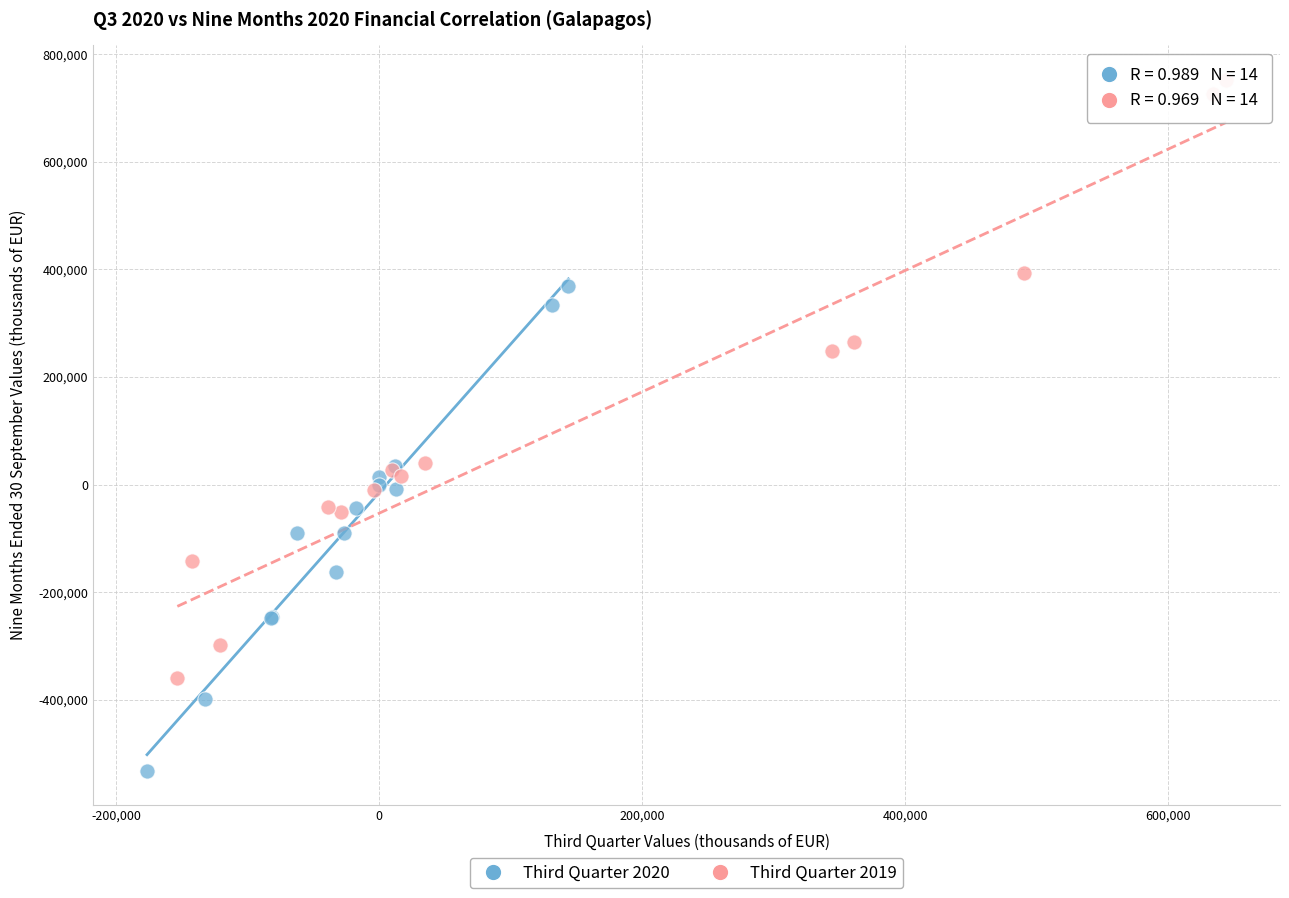

What are all the series names shown in the legend?

Third Quarter 2020, Third Quarter 2019